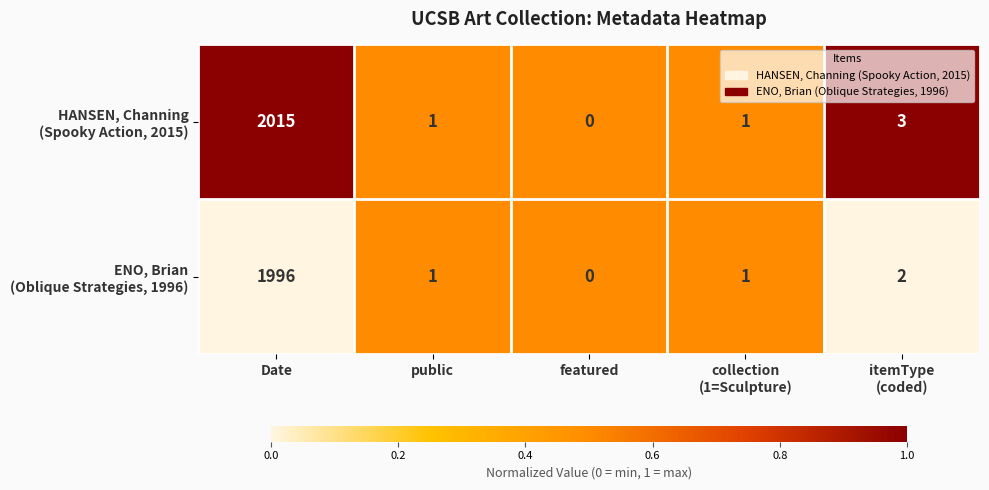

What is the total value across all series at Date?

4011